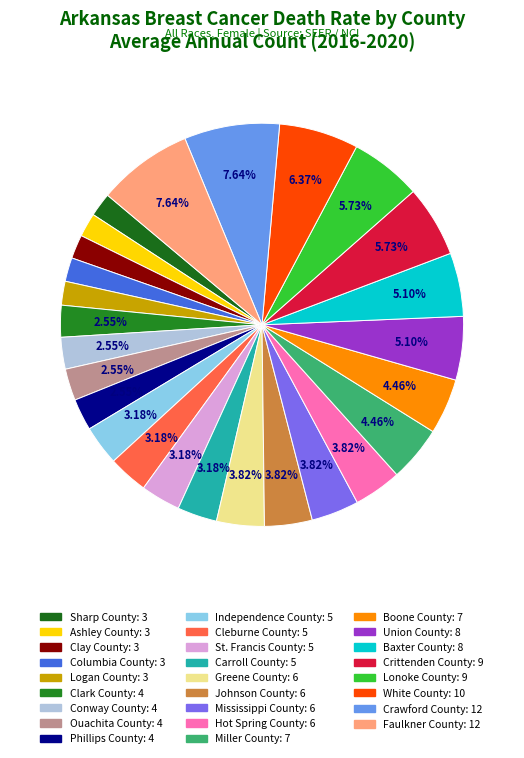

Which has a higher value, Baxter County or Crawford County?

Crawford County